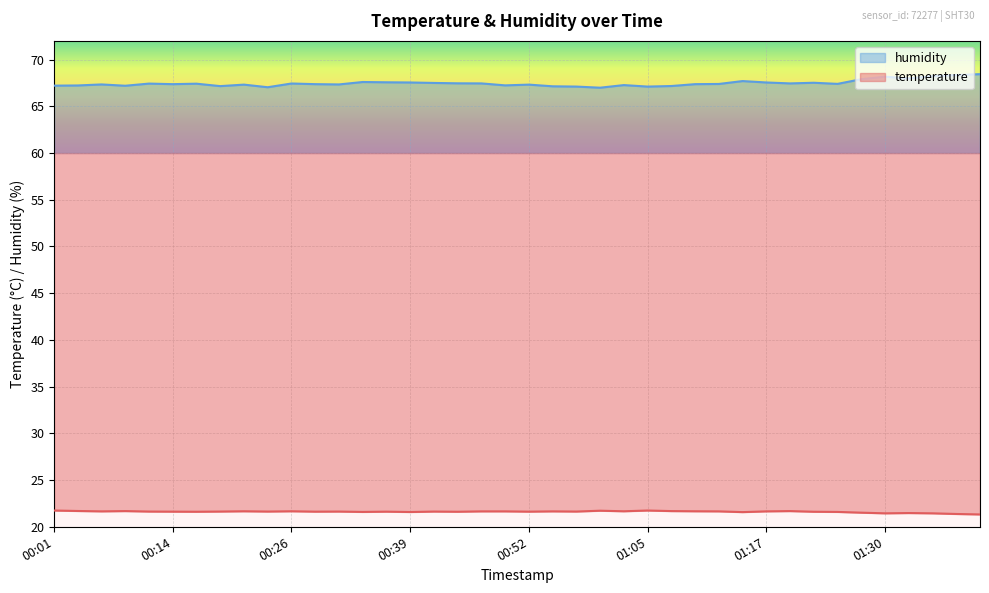

What are all the series names shown in the legend?

temperature, humidity